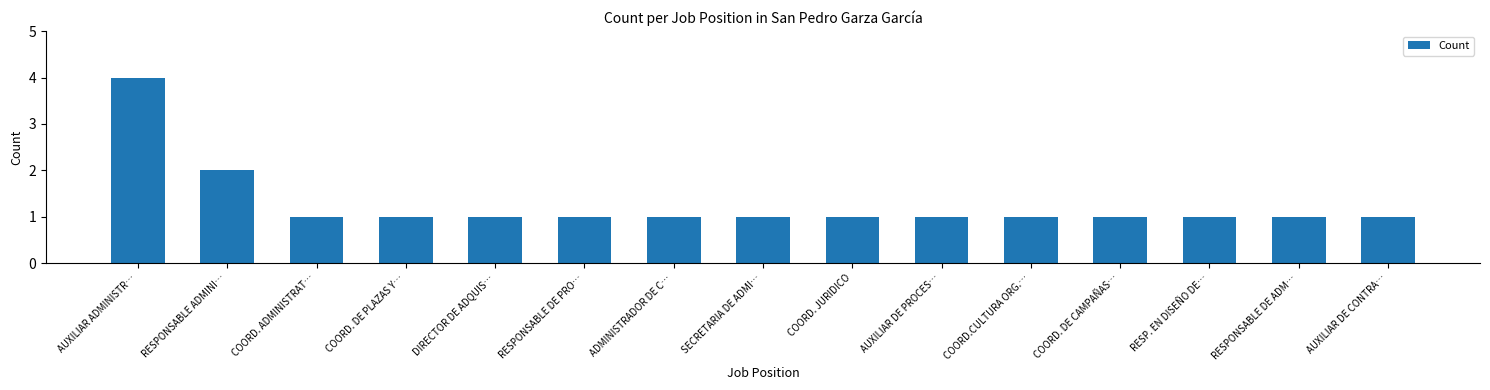

What is the average value?

1